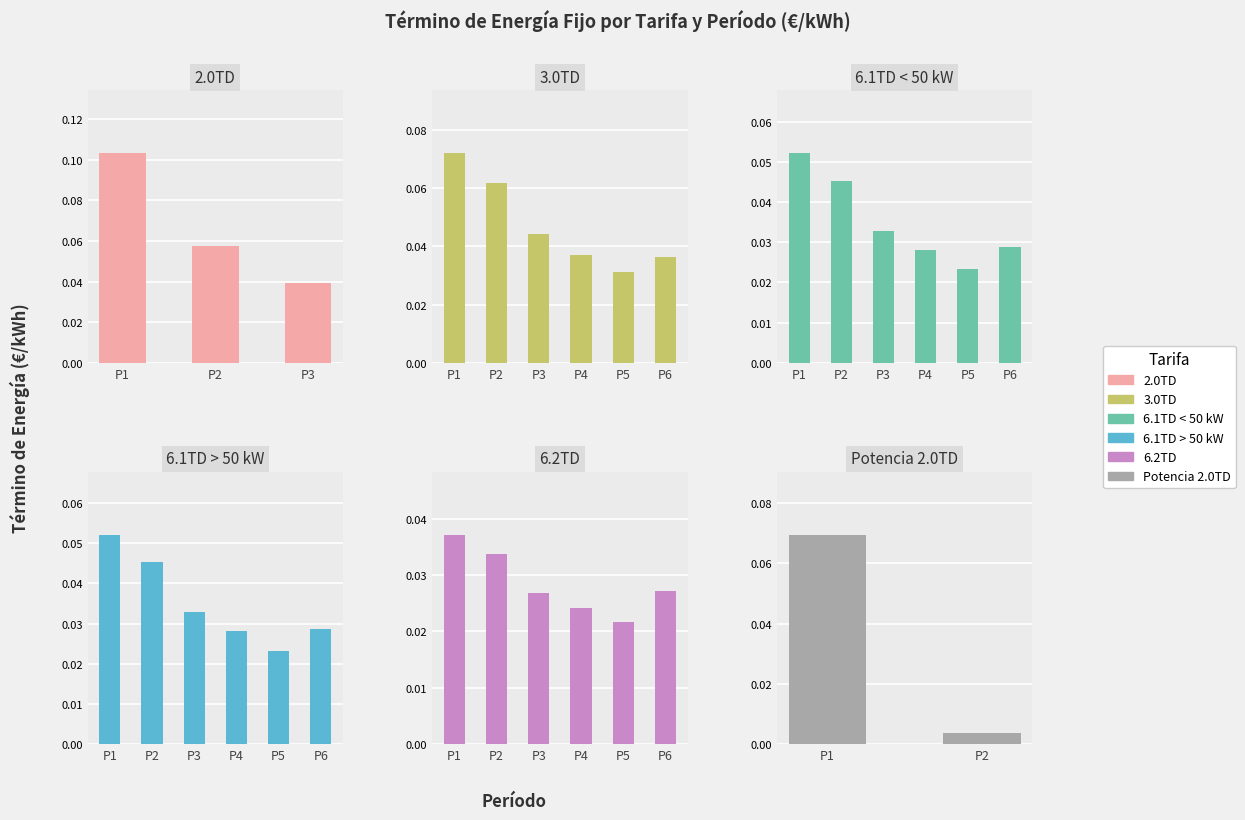

Does the chart contain any negative values?

No